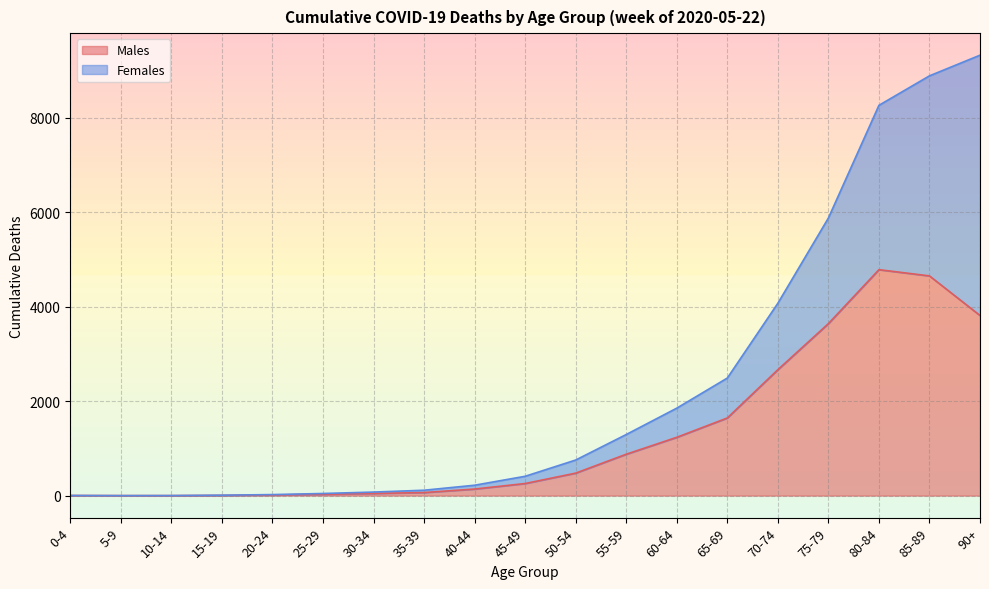

Does the chart display data point markers on the line(s)?

No